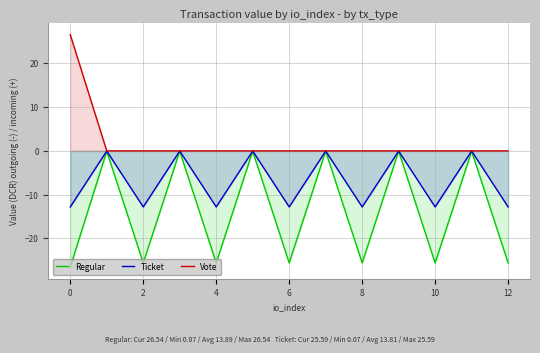

Which series changed the most between 0 and 7?

Vote